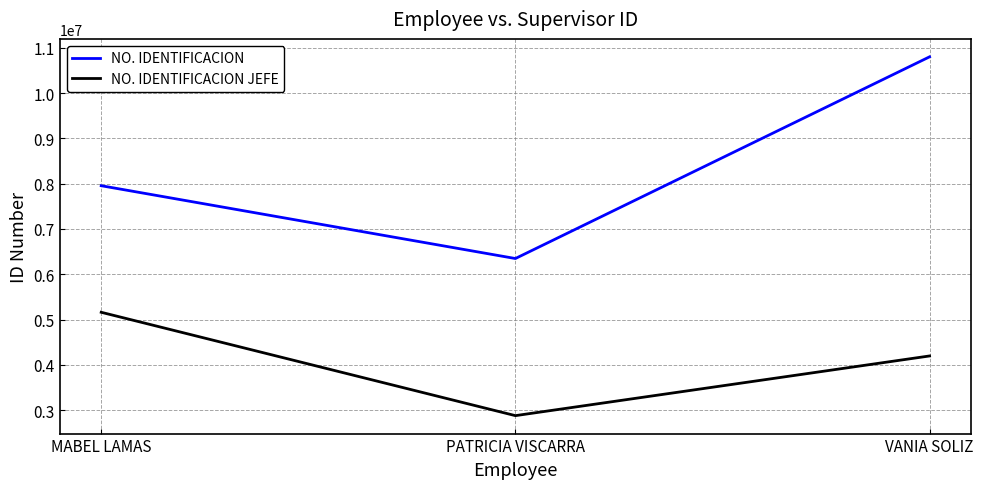

Reading left to right, what are all the values shown in this chart?

NO. IDENTIFICACION: MABEL LAMAS=7954659	PATRICIA VISCARRA=6347930	VANIA SOLIZ=10799232
NO. IDENTIFICACION JEFE: MABEL LAMAS=5161567	PATRICIA VISCARRA=2880254	VANIA SOLIZ=4197626